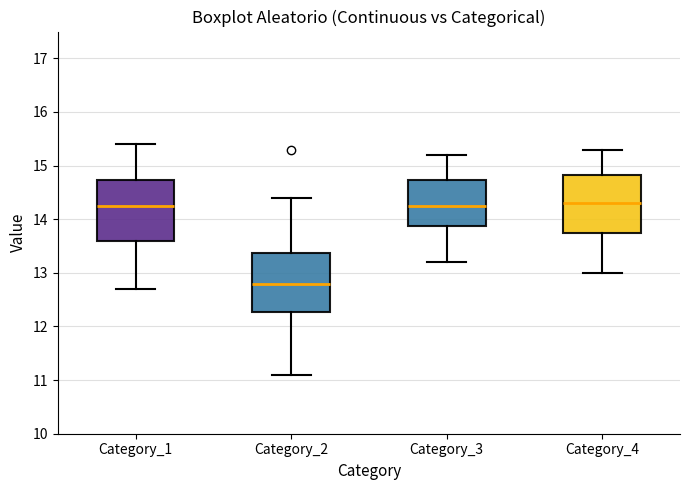

Where does the median line of the box for Category_2 sit on the y-axis? The values are not printed on the chart, so give them approximately, as read against the axis.

12.8